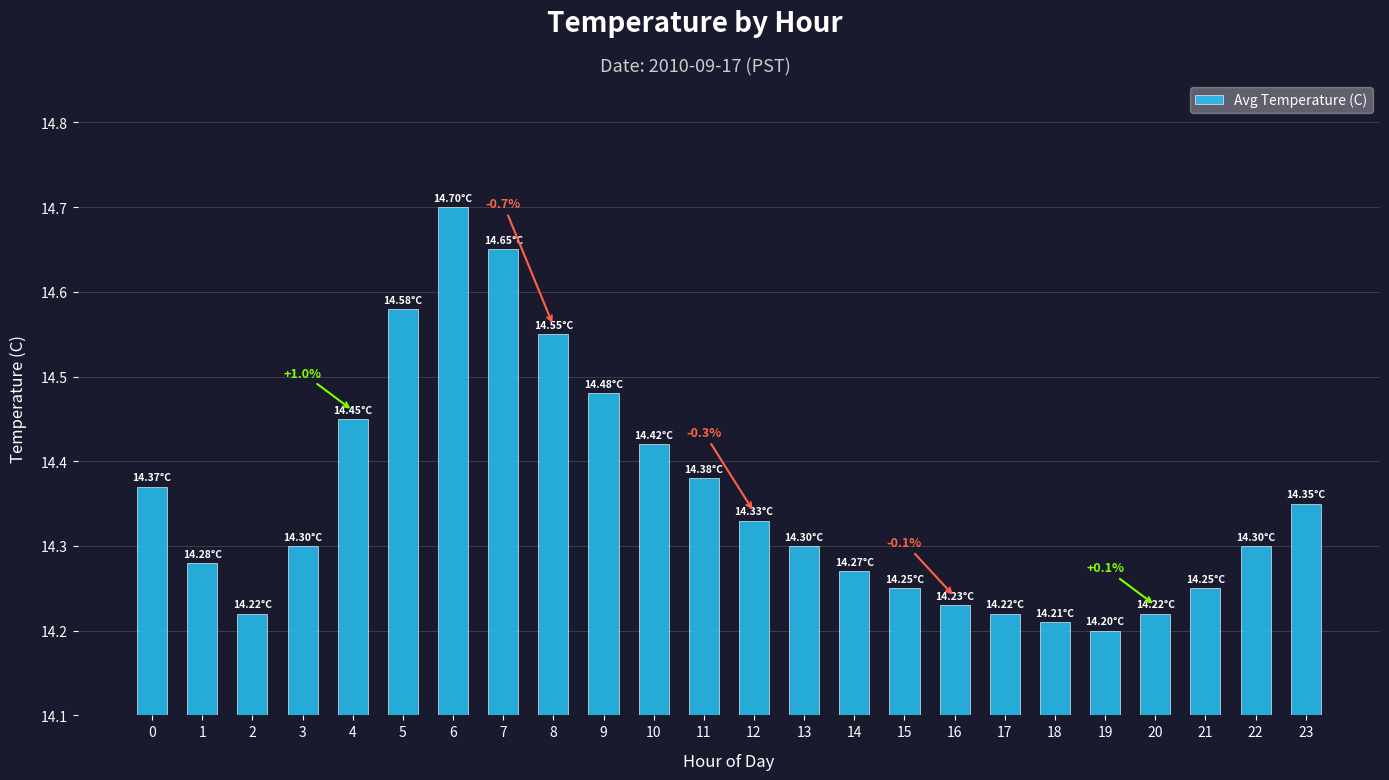

Which has a higher value, 10 or 11?

10